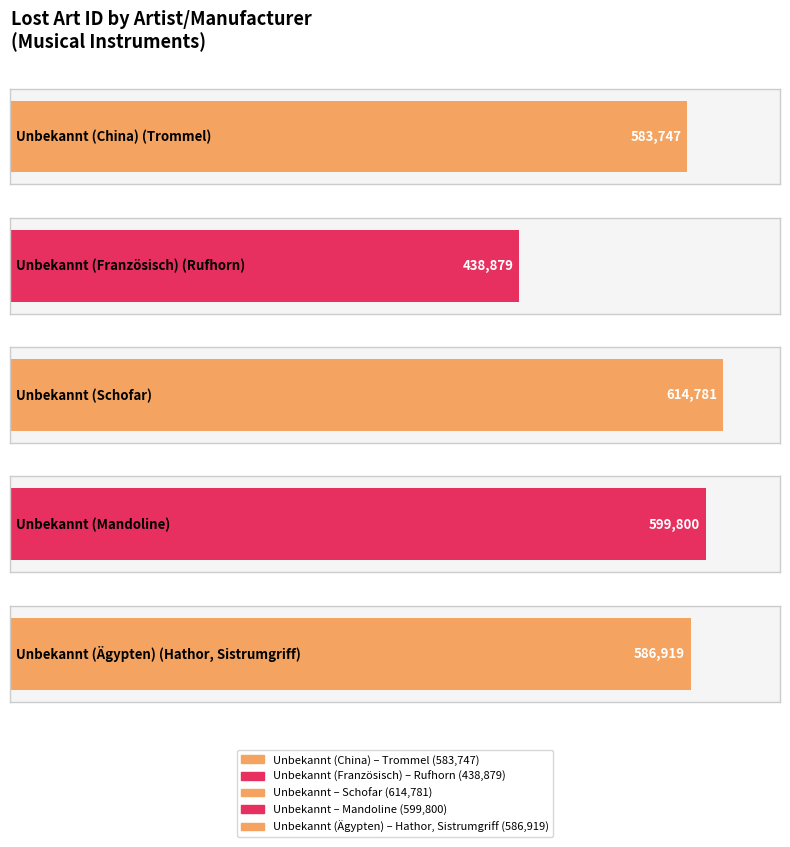

Where does the data first go above 586919?

Unbekannt